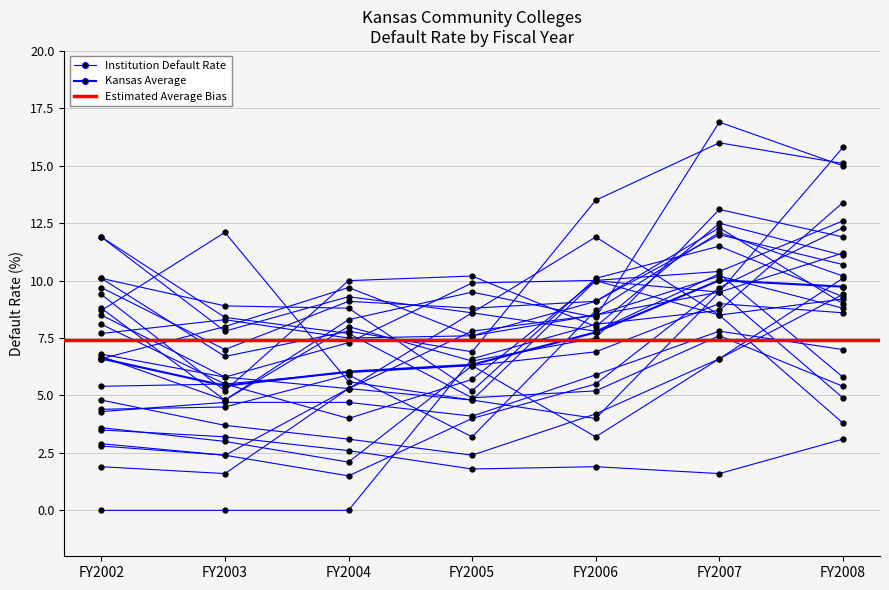

The value at FY2006 is 13.2. True or false?

False